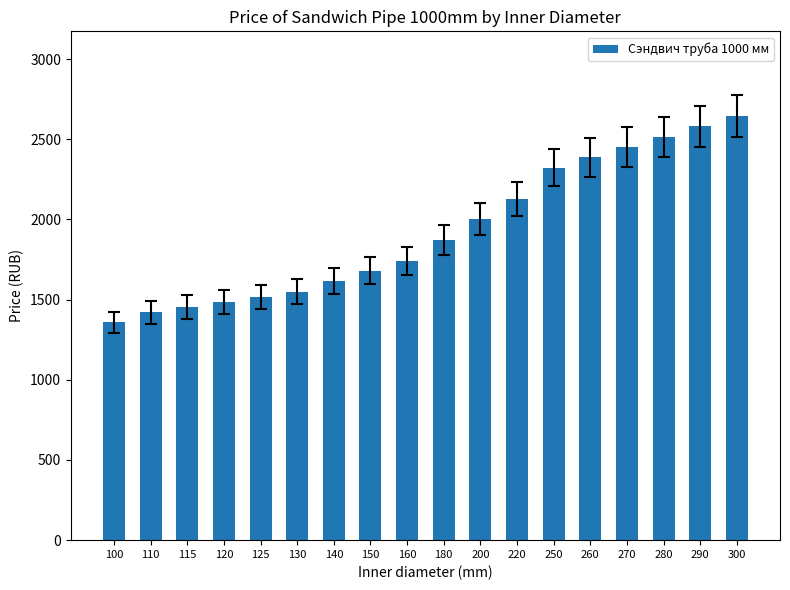

What is the sum of all values?

34723.2